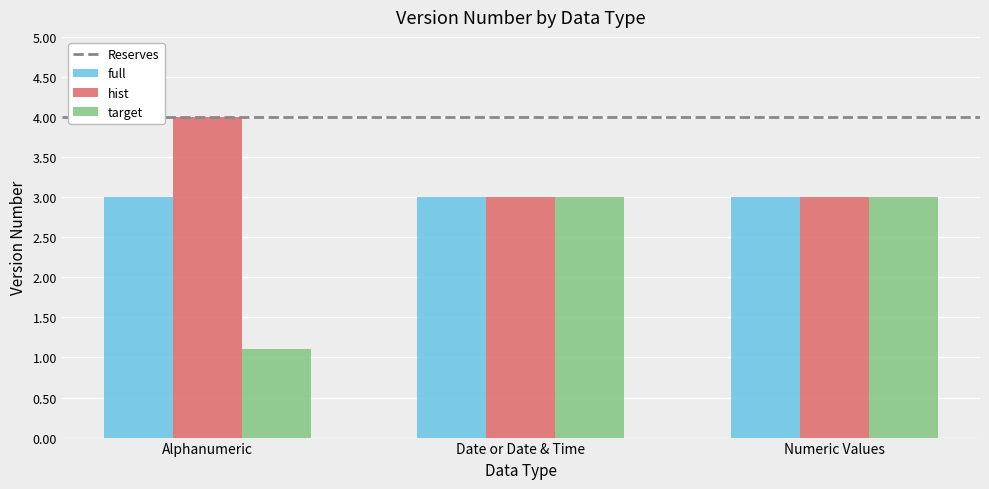

Reading left to right, what are all the values shown in this chart?

full: 3.0	3.0	3.0
hist: 4.0	3.0	3.0
target: 1.1	3.0	3.0